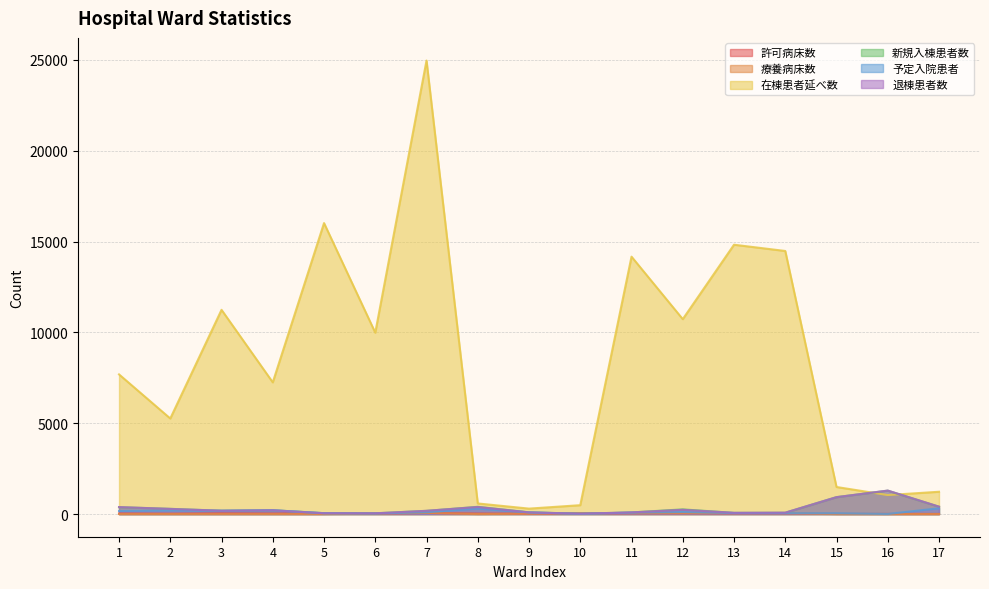

Rank the categories by 許可病床数 value from highest to lowest.

7, 5, 11, 12, 13, 14, 10, 3, 1, 4, 6, 8, 2, 9, 15, 16, 17